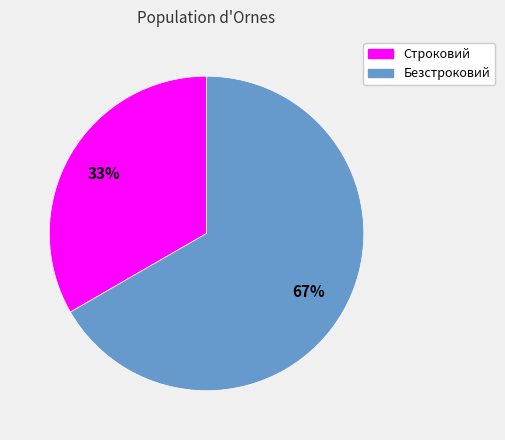

Is the sum of Строковий and Безстроковий greater than half?

Yes